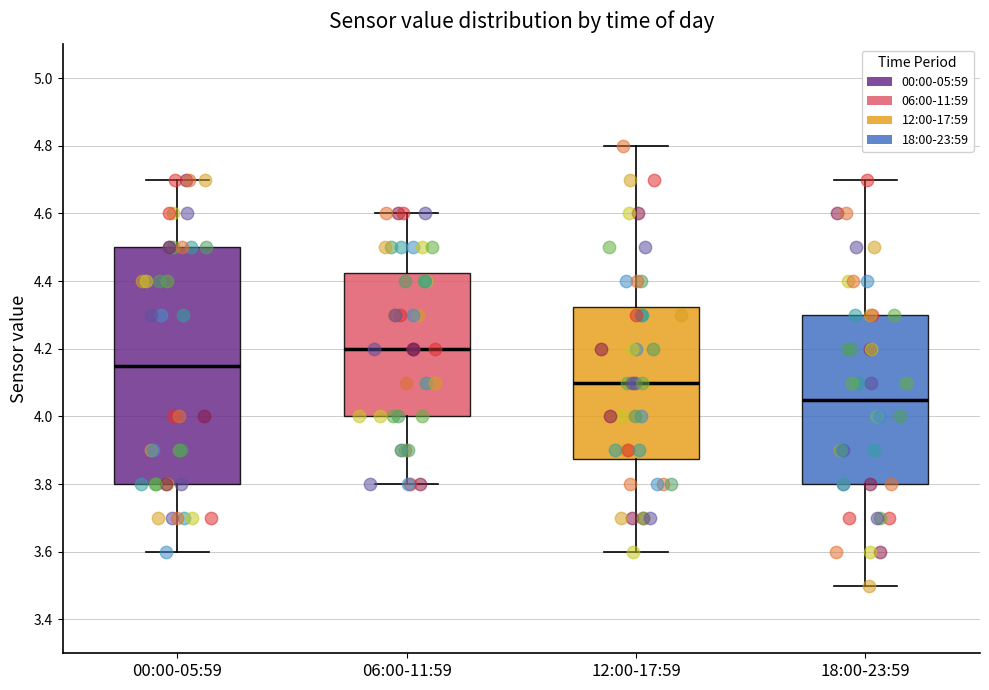

Reading left to right, read every box against the y-axis: the position of its median line, the range the box covers, and the ends of its whiskers. The values are not printed on the chart, so give them approximately, as read against the axis.

00:00-05:59: median 4.16, box 3.80 to 4.50, whiskers 3.60 to 4.70
06:00-11:59: median 4.20, box 4.00 to 4.42, whiskers 3.80 to 4.60
12:00-17:59: median 4.10, box 3.88 to 4.32, whiskers 3.60 to 4.80
18:00-23:59: median 4.06, box 3.80 to 4.30, whiskers 3.50 to 4.70